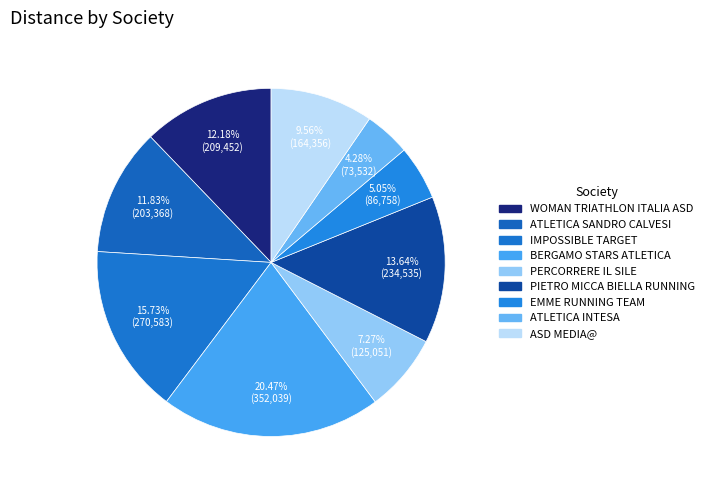

What is the ratio of the value at ATLETICA INTESA to the value at IMPOSSIBLE TARGET?

0.3